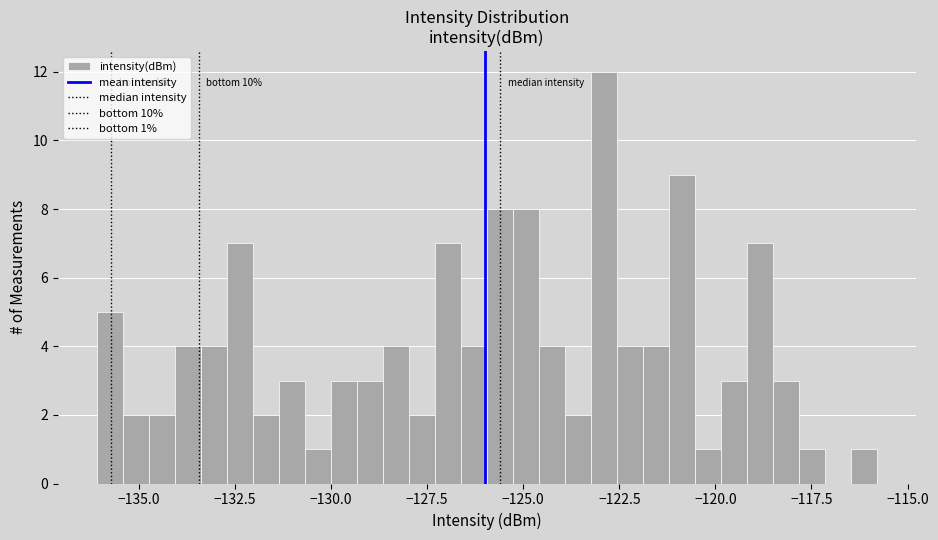

Read against the x-axis, roughly where is the centre of the tallest bar?

-123.0